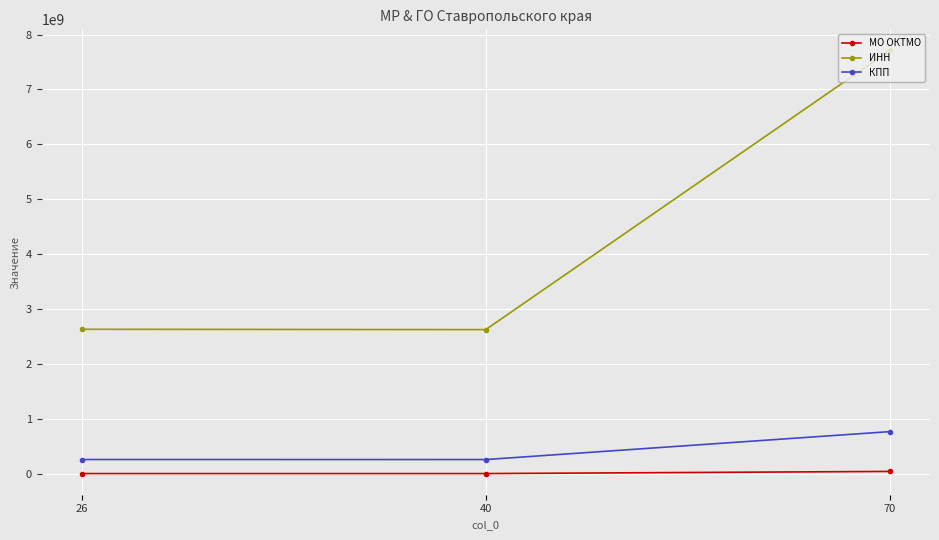

Is it true that ИНН equals 2628007770 at 40?

True